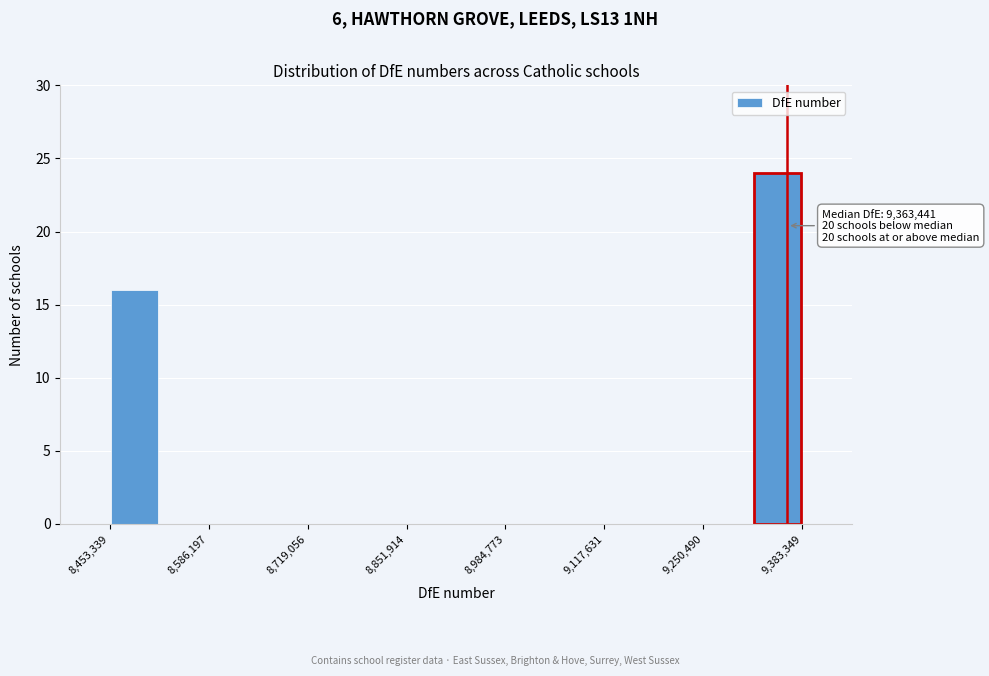

Around what value on the x-axis is the tallest bar? Give the approximate position of its centre, as read against the axis.

9360000